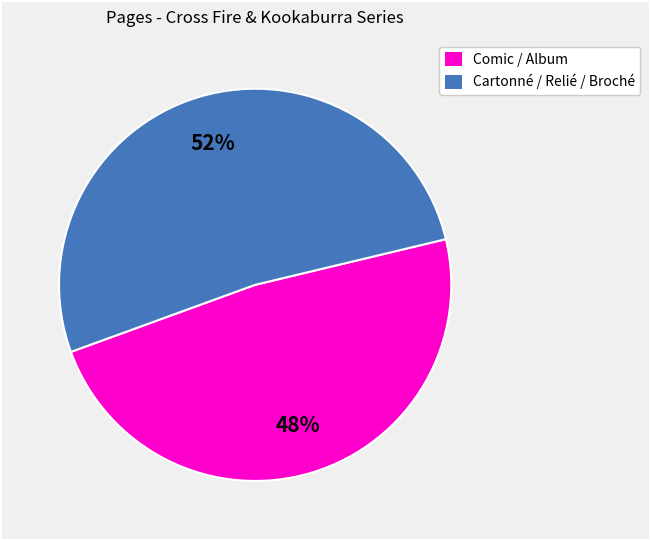

Is there a majority slice in this chart?

Yes